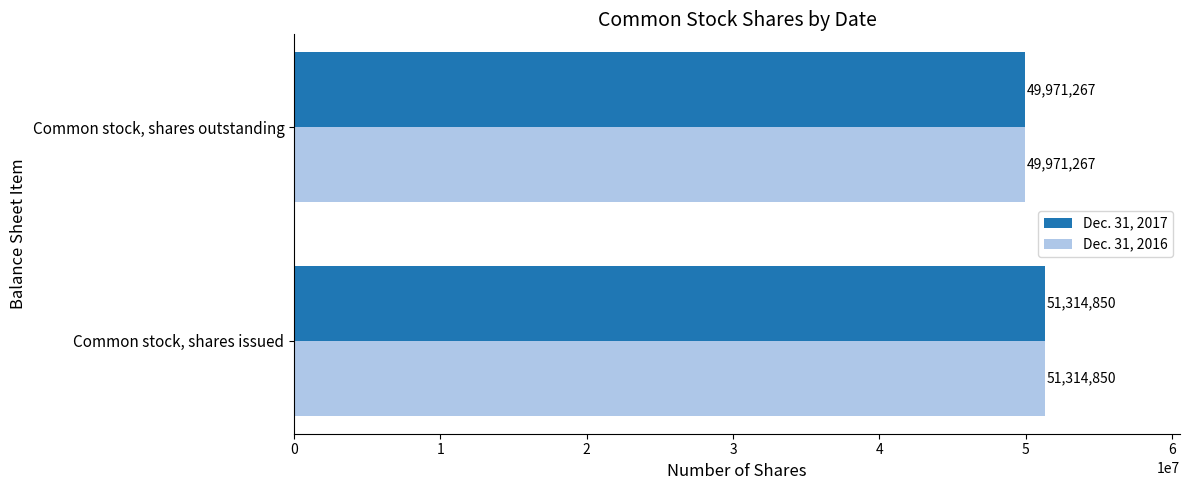

What is the lowest value of the Dec. 31, 2016 series?

49971267